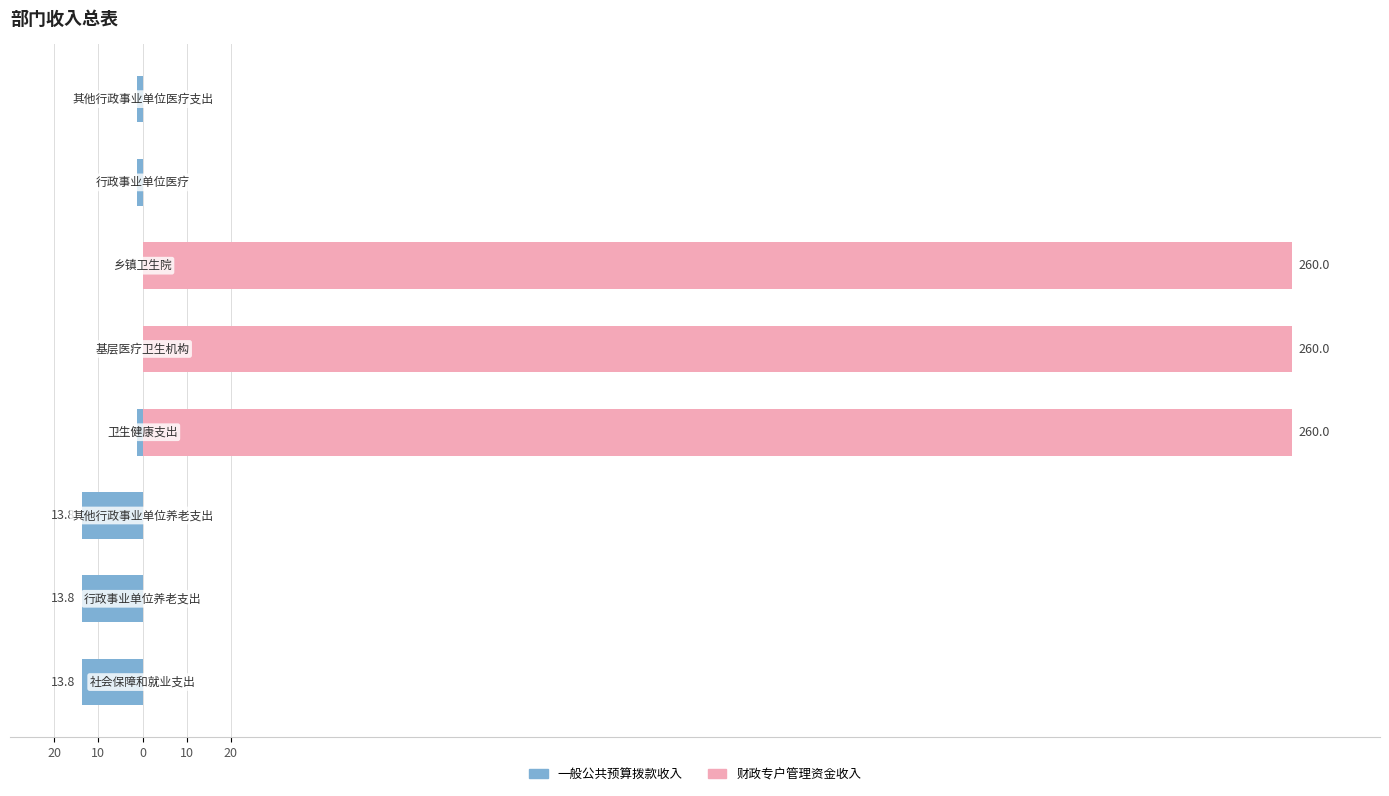

What is the sum of all 一般公共预算拨款收入 values?

-45.0